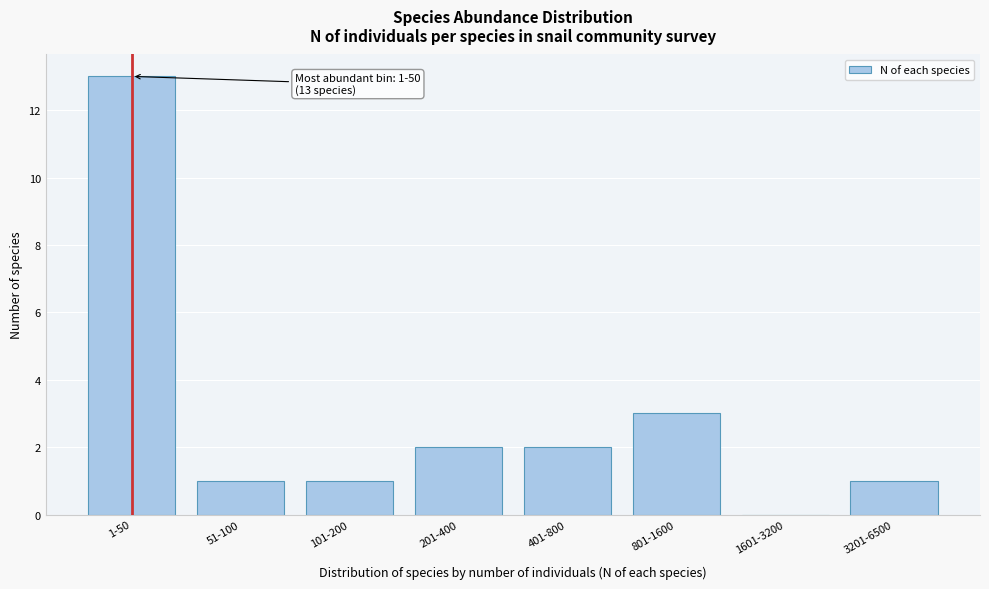

Reading left to right, transcribe all the data shown in this chart.

1-50=13	51-100=1	101-200=1	201-400=2	401-800=2	801-1600=3	1601-3200=0	3201-6500=1